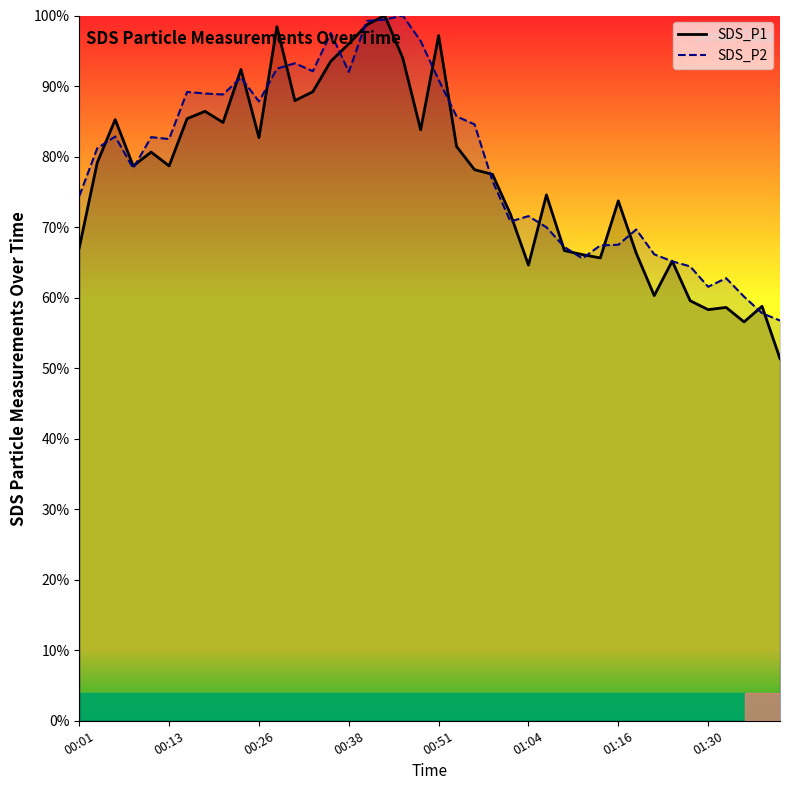

Which series has the widest spread of values?

SDS_P1